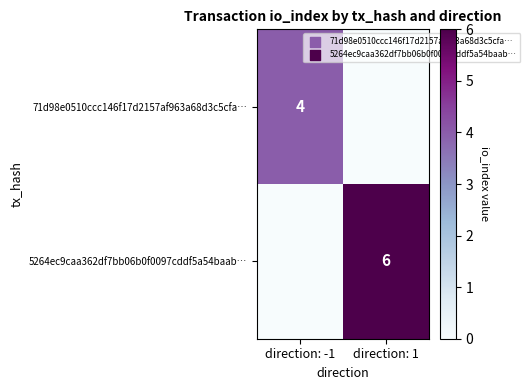

The 71d98e0510ccc146f17d2157af963a68d3c5cfa… series shows 6 at direction: -1. True or false?

False